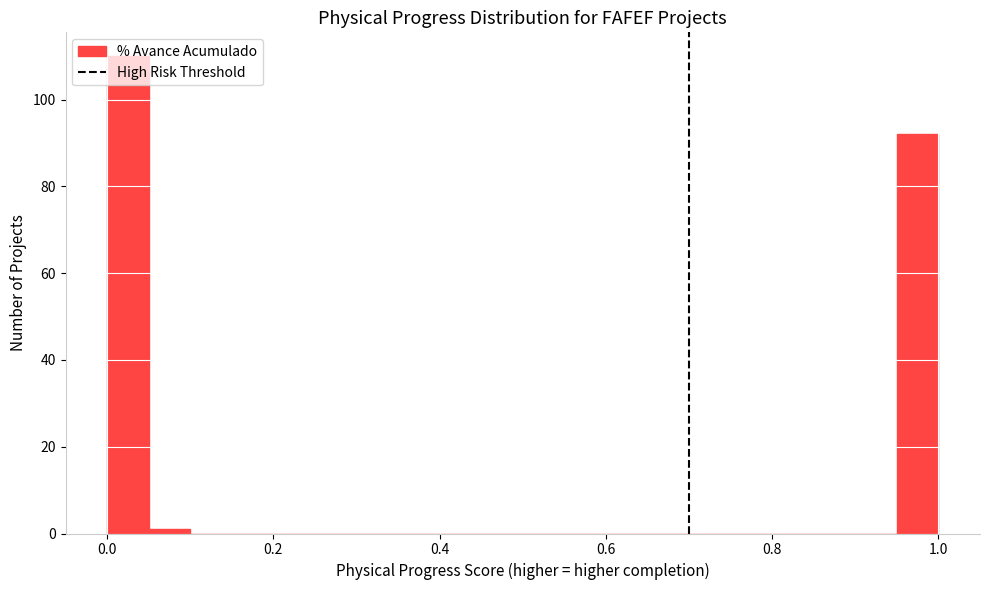

Read against the x-axis, roughly where is the centre of the tallest bar?

0.02